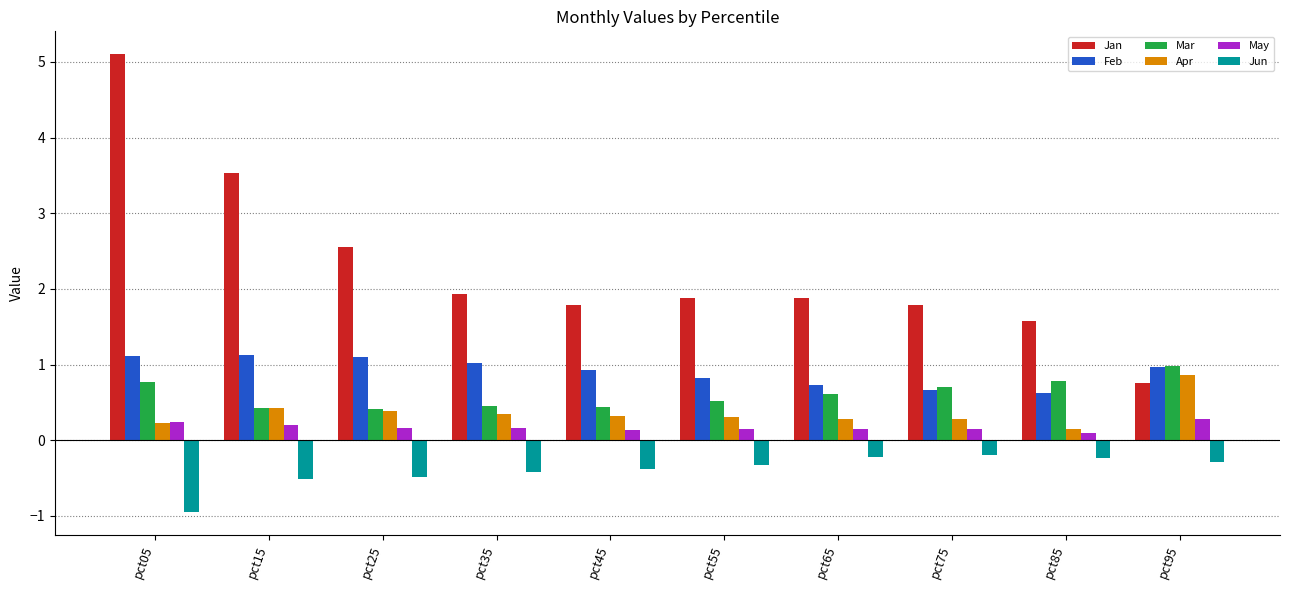

Which series has the largest range (max minus min)?

Jan